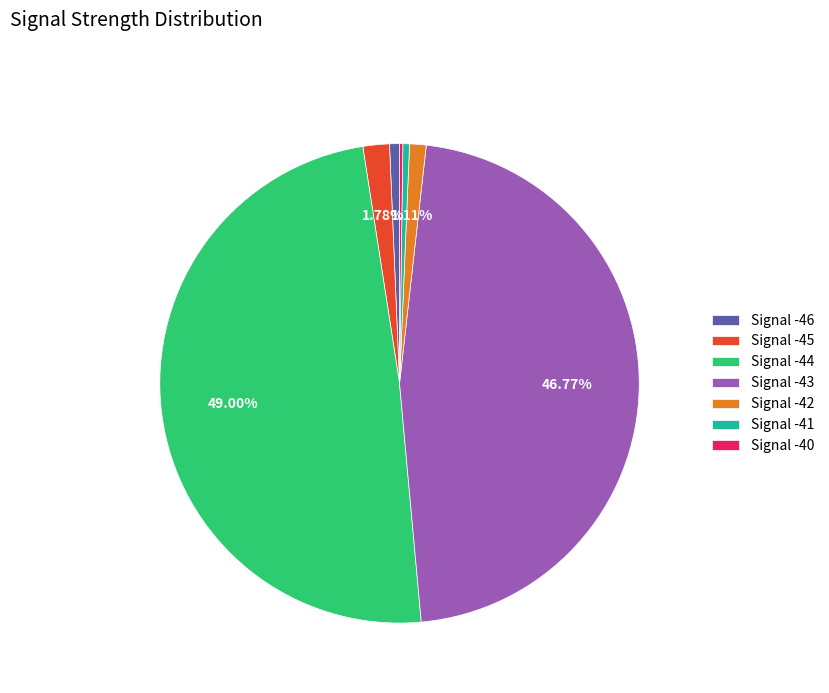

Is there any slice that represents more than half of the pie?

No